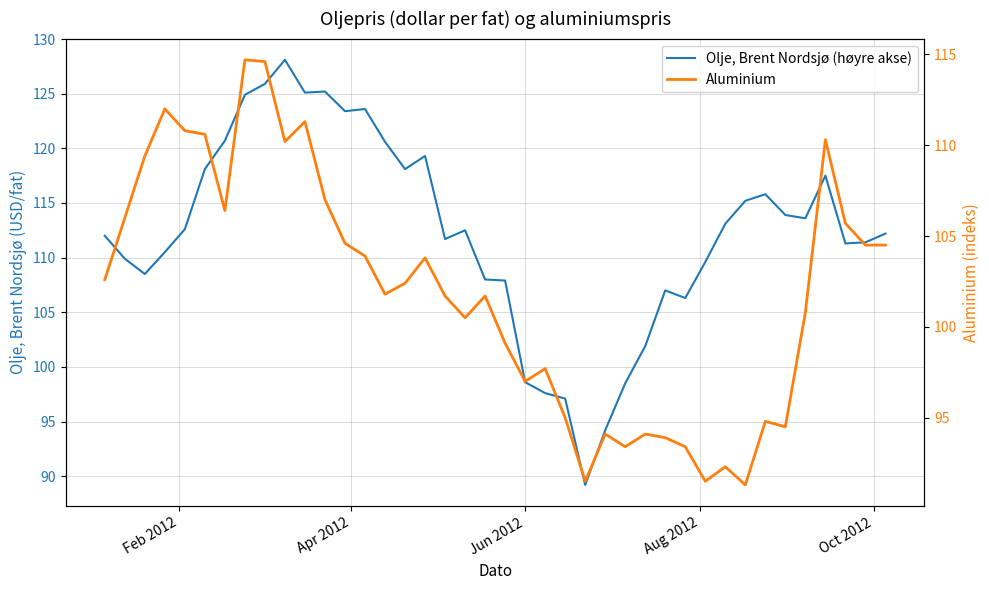

Reading left to right, transcribe all the data shown in this chart.

Olje, Brent Nordsjø (høyre akse): 112.0	109.9	108.5	110.5	112.6	118.1	120.7	124.9	125.9	128.1	125.1	125.2	123.4	123.6	120.6	118.1	119.3	111.7	112.5	108.0	107.9	98.6	97.6	97.1	89.2	94.2	98.5	101.9	107.0	106.3	109.6	113.1	115.2	115.8	113.9	113.6	117.5	111.3	111.4	112.2
Aluminium: 102.6	106.0	109.4	112.0	110.8	110.6	106.4	114.7	114.6	110.2	111.3	107.0	104.6	103.9	101.8	102.4	103.8	101.7	100.5	101.7	99.1	97.0	97.7	95.0	91.5	94.1	93.4	94.1	93.9	93.4	91.5	92.3	91.3	94.8	94.5	100.8	110.3	105.7	104.5	104.5